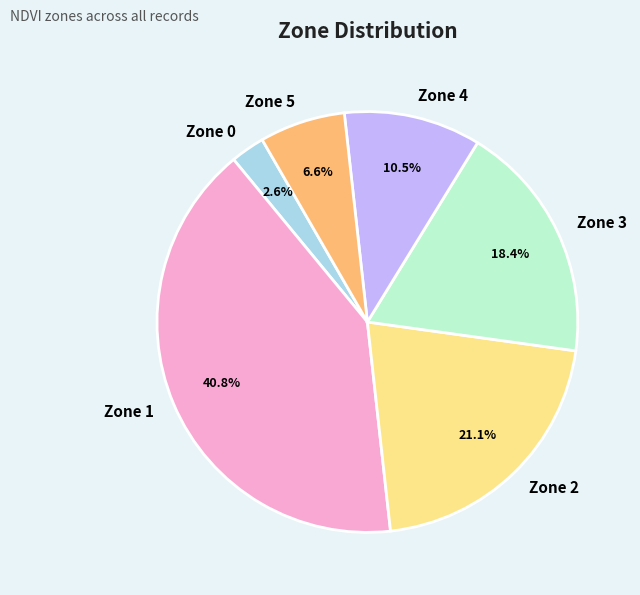

Which slice is the smallest?

Zone 0